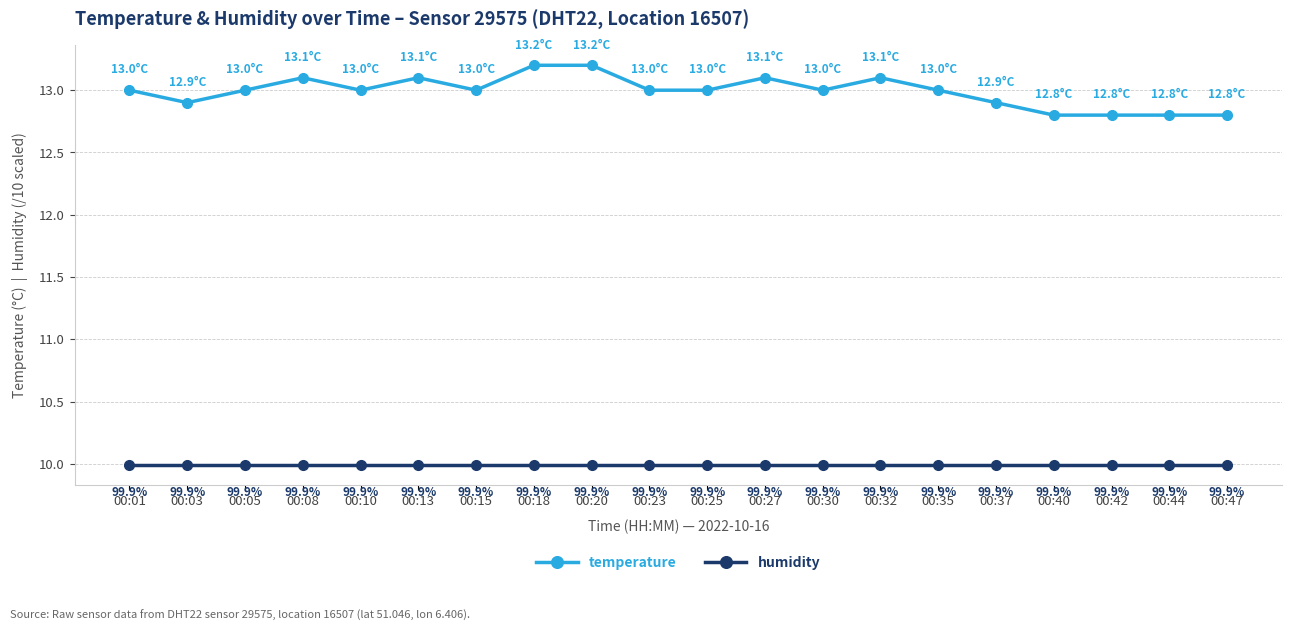

What is the value of the temperature point at the 17th from the left?

12.8